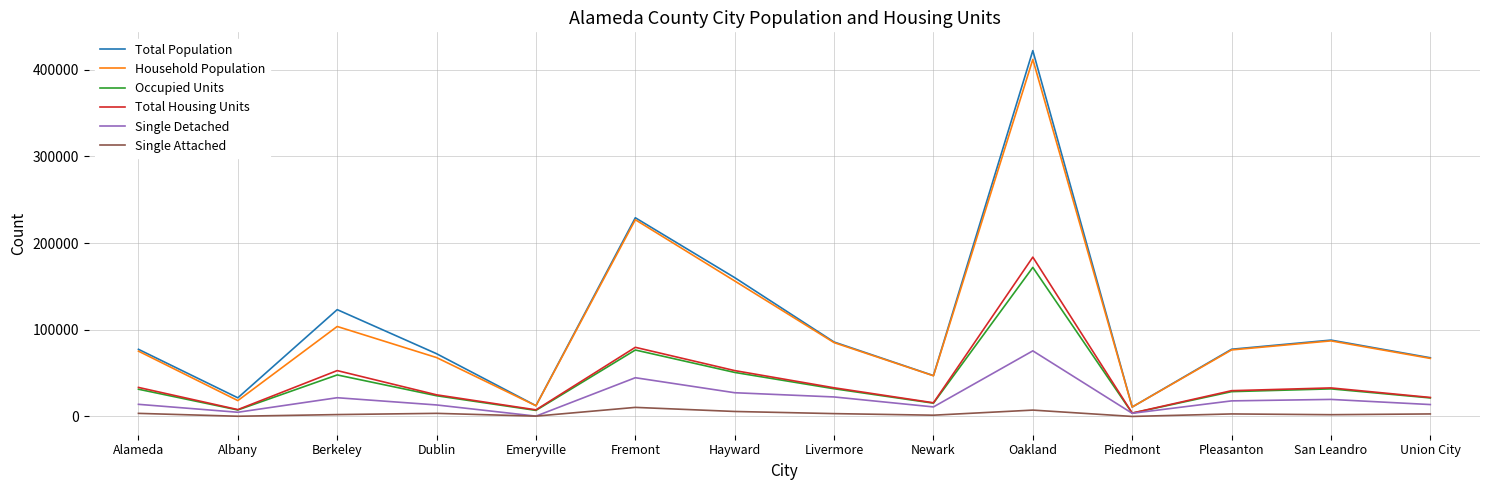

What are all the series names shown in the legend?

Total Population, Household Population, Occupied Units, Total Housing Units, Single Detached, Single Attached